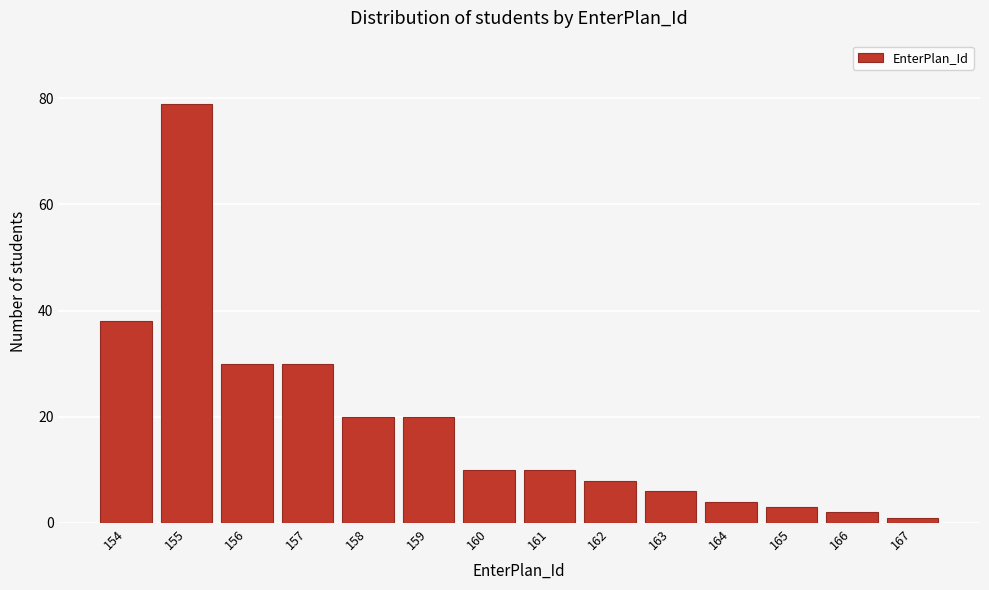

Reading left to right, list all the values displayed in this chart.

38	79	30	30	20	20	10	10	8	6	4	3	2	1